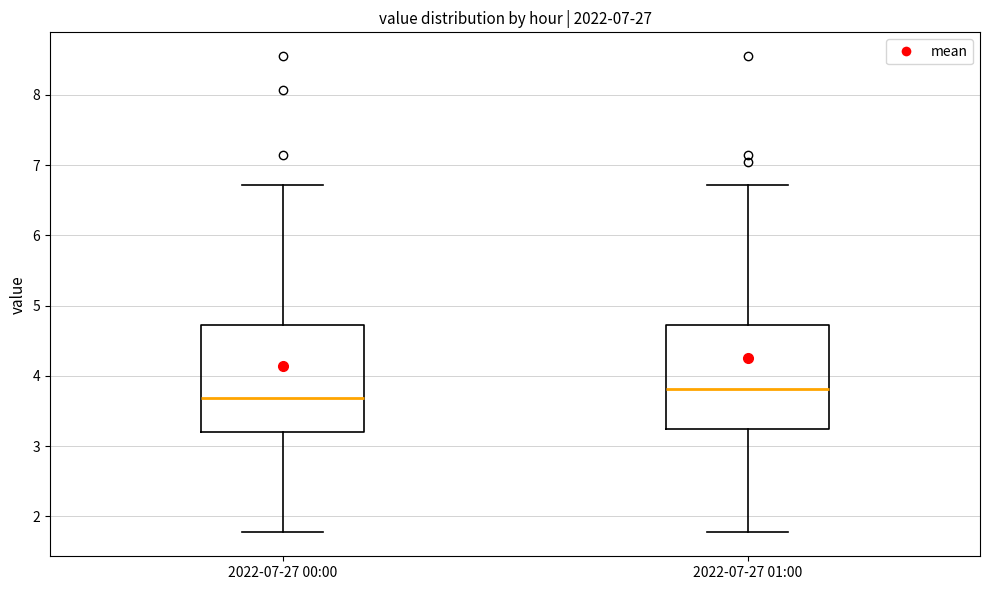

Reading left to right, transcribe this box plot: for each box, give where its median line is, the range the box spans, and where its two whiskers end, as read against the y-axis. The values are not printed on the chart, so give them approximately, as read against the axis.

2022-07-27 00:00: median 3.7, box 3.2 to 4.7, whiskers 1.8 to 6.7
2022-07-27 01:00: median 3.8, box 3.2 to 4.7, whiskers 1.8 to 6.7